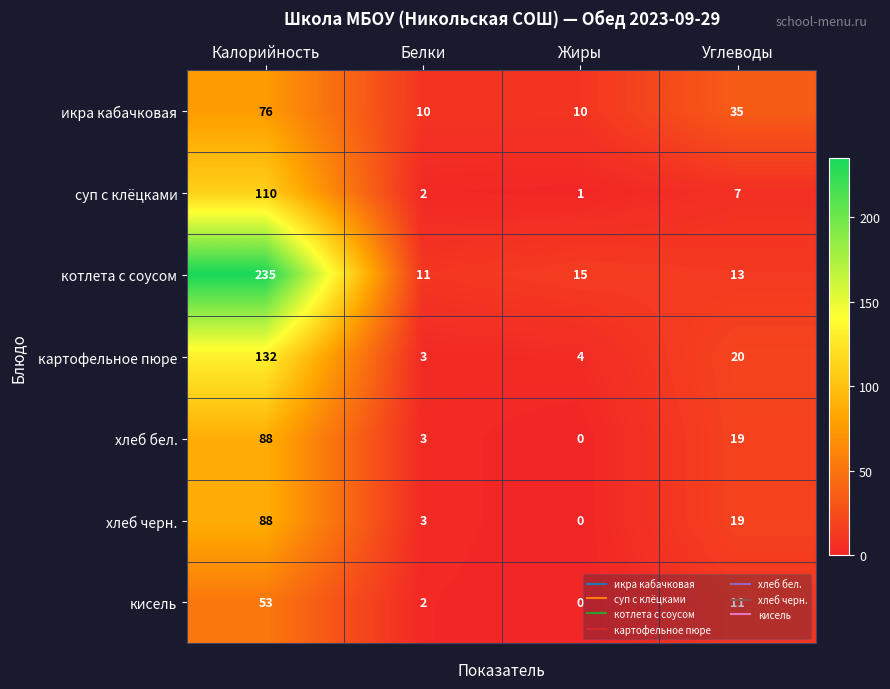

Where does the суп с клёцками series first go above 7?

Калорийность